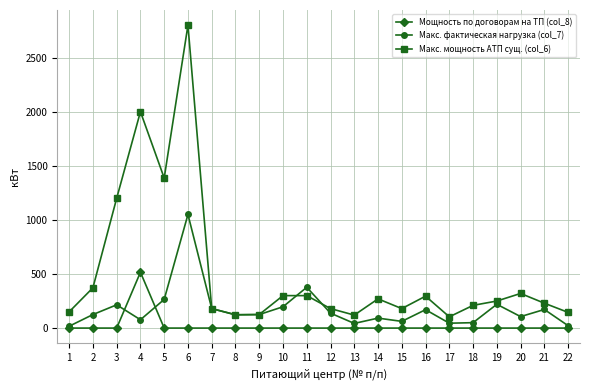

The value of Макс. фактическая нагрузка (col_7) at 2 is 125.0. True or false?

True